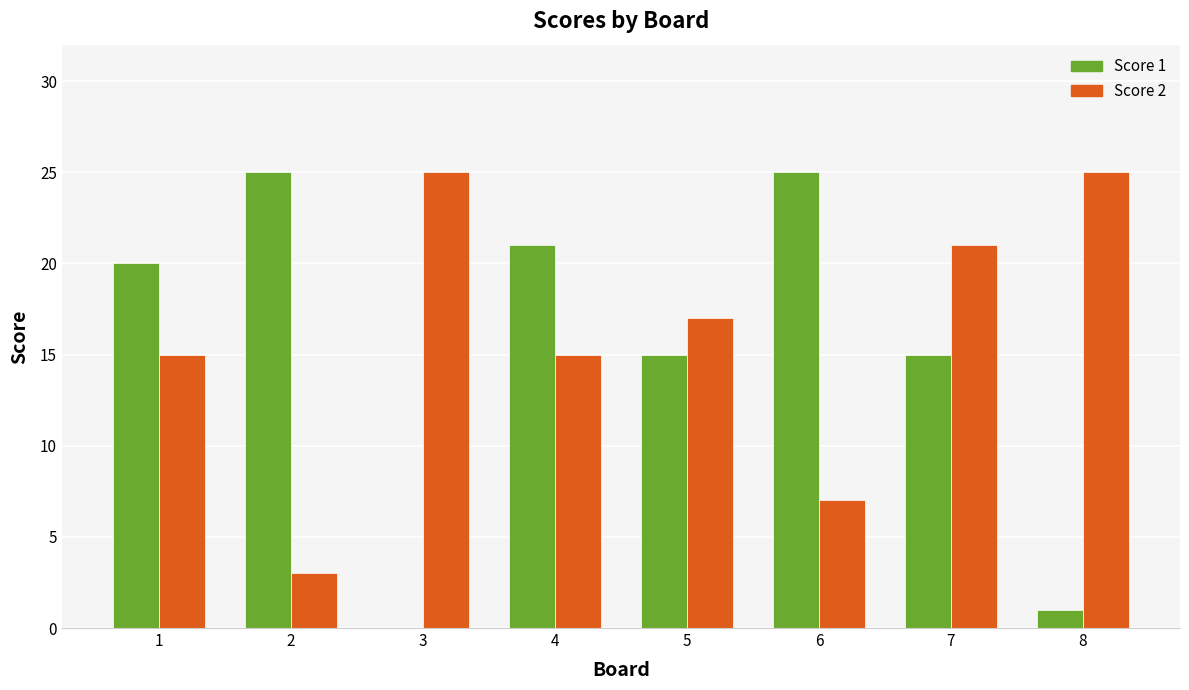

The Score 2 series shows 36 at 7. True or false?

False